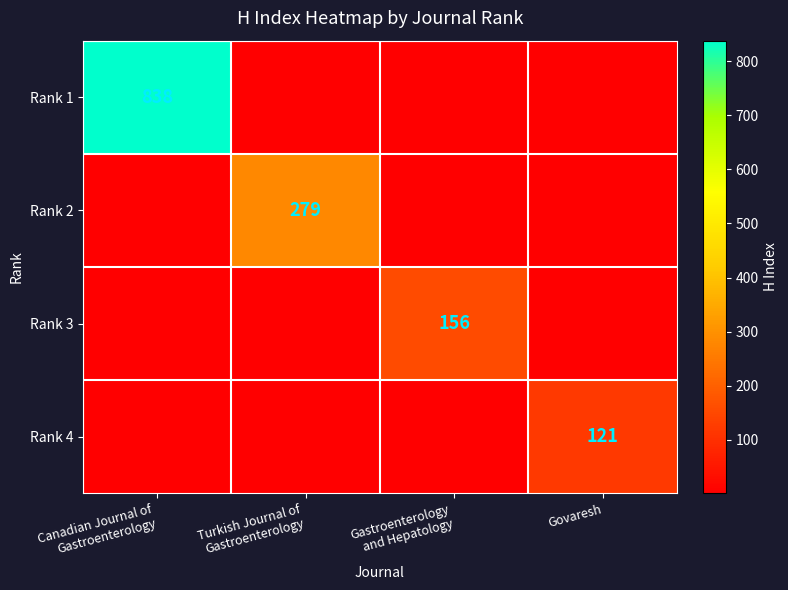

Which category has the highest value in the Rank 2 series?

Turkish Journal of Gastroenterology